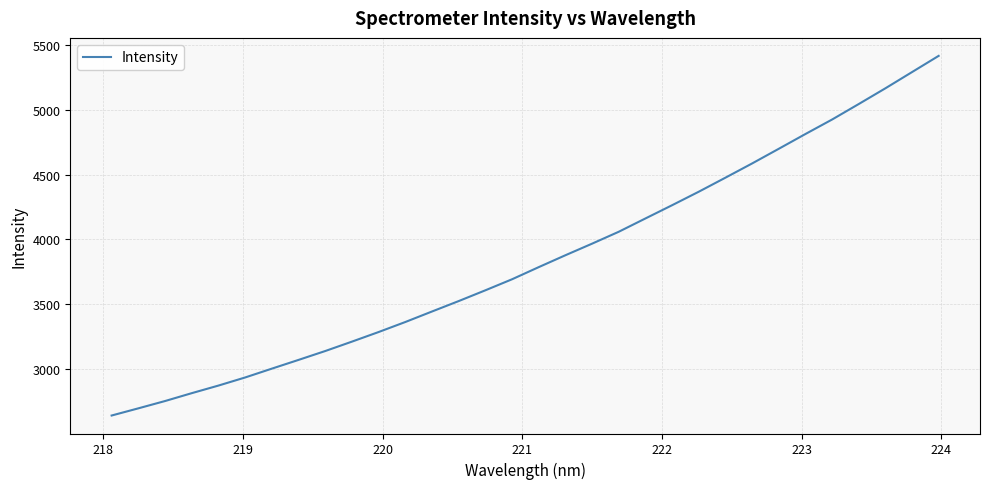

True or false: there are more than 0 points higher than both neighbors.

False